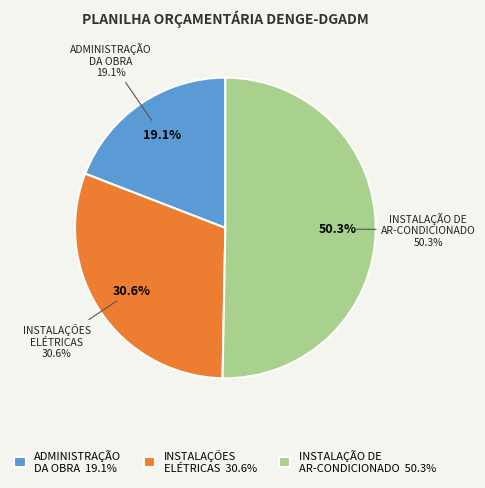

Rank the categories by value from highest to lowest.

INSTALAÇÃO DE AR-CONDICIONADO, INSTALAÇÕES ELÉTRICAS, ADMINISTRAÇÃO DA OBRA/SERVIÇOS TÉCNICOS